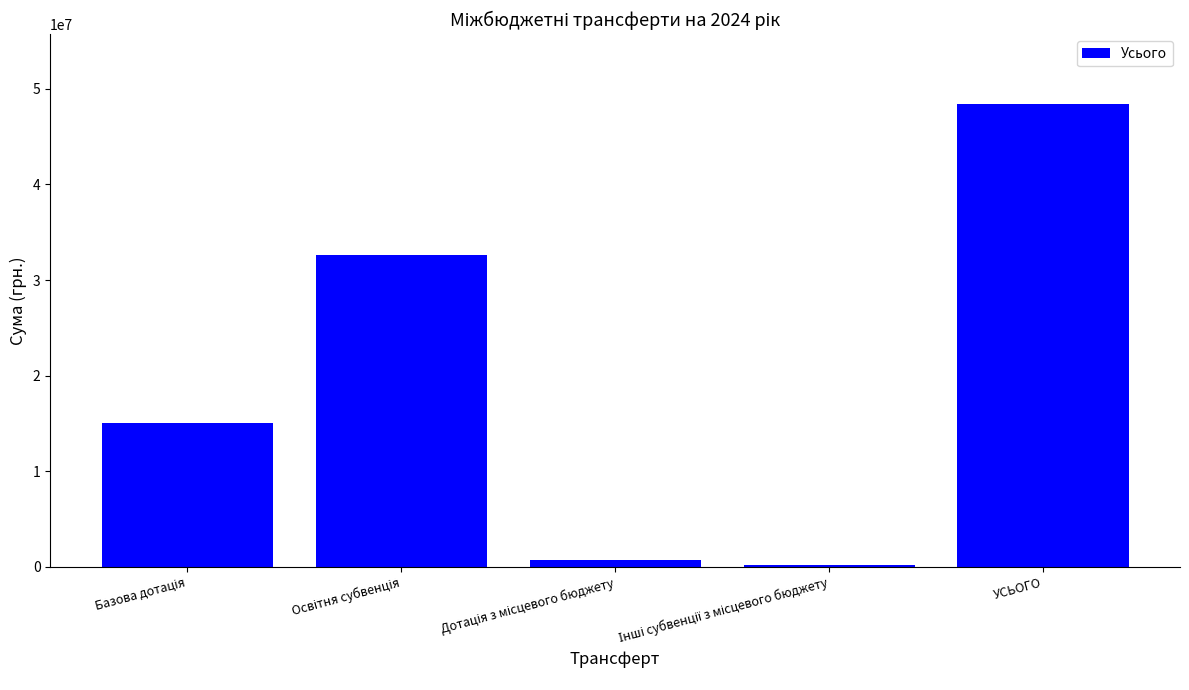

What is the maximum value shown in the chart?

48450785